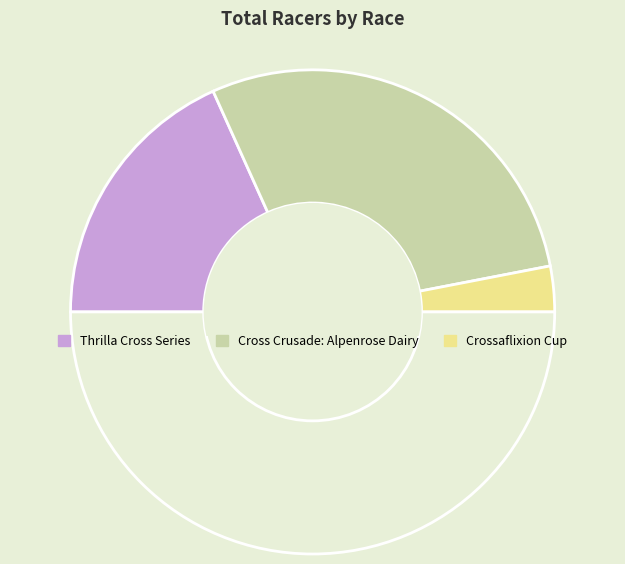

How many segments does this pie chart have?

4